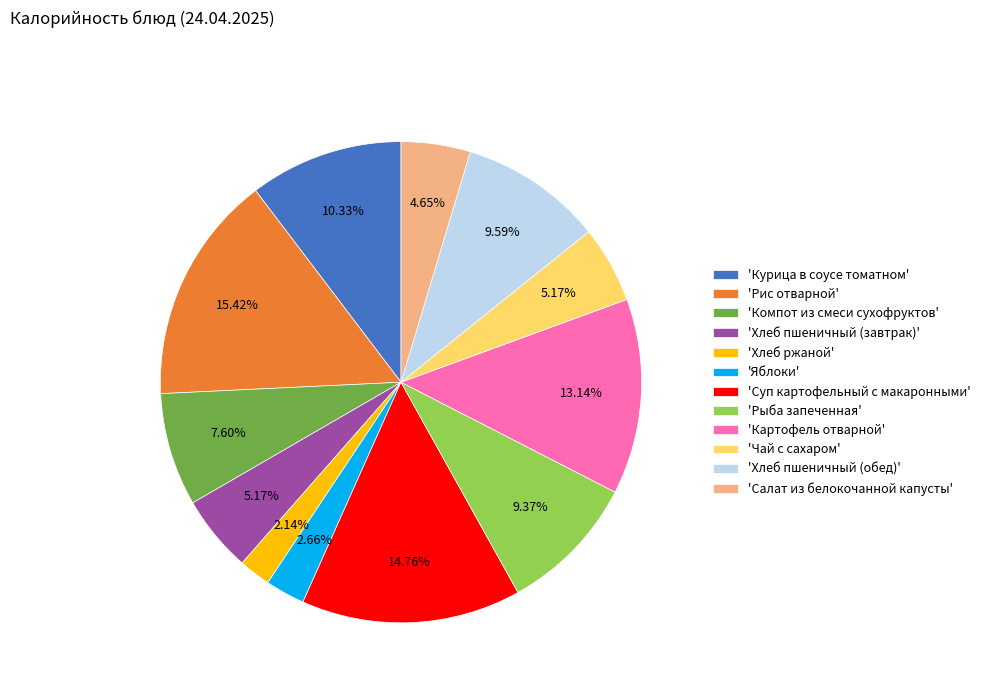

To the nearest percent, what is the average slice percentage?

8%